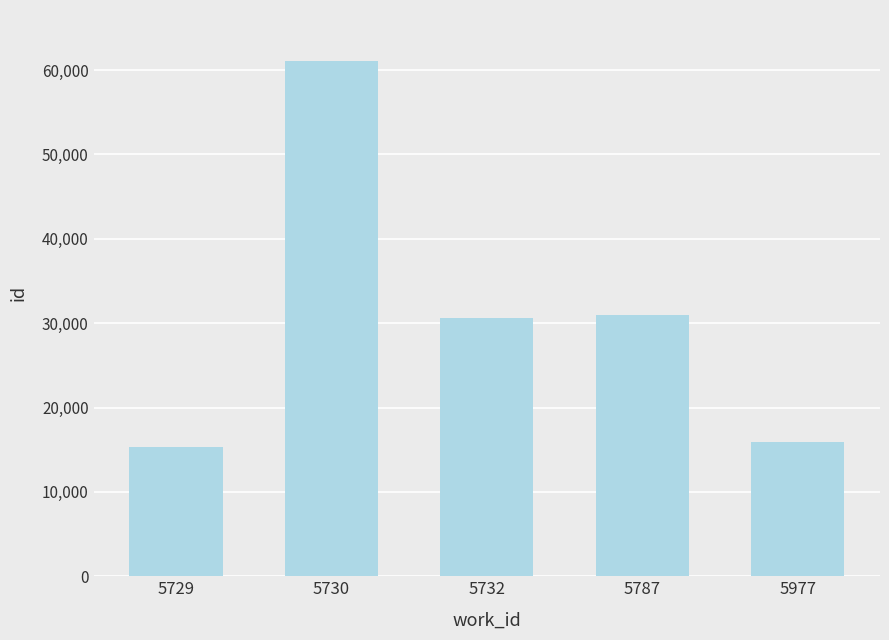

Reading left to right, list all the values displayed in this chart.

5729=15268	5730=61019	5732=30559	5787=30923	5977=15888